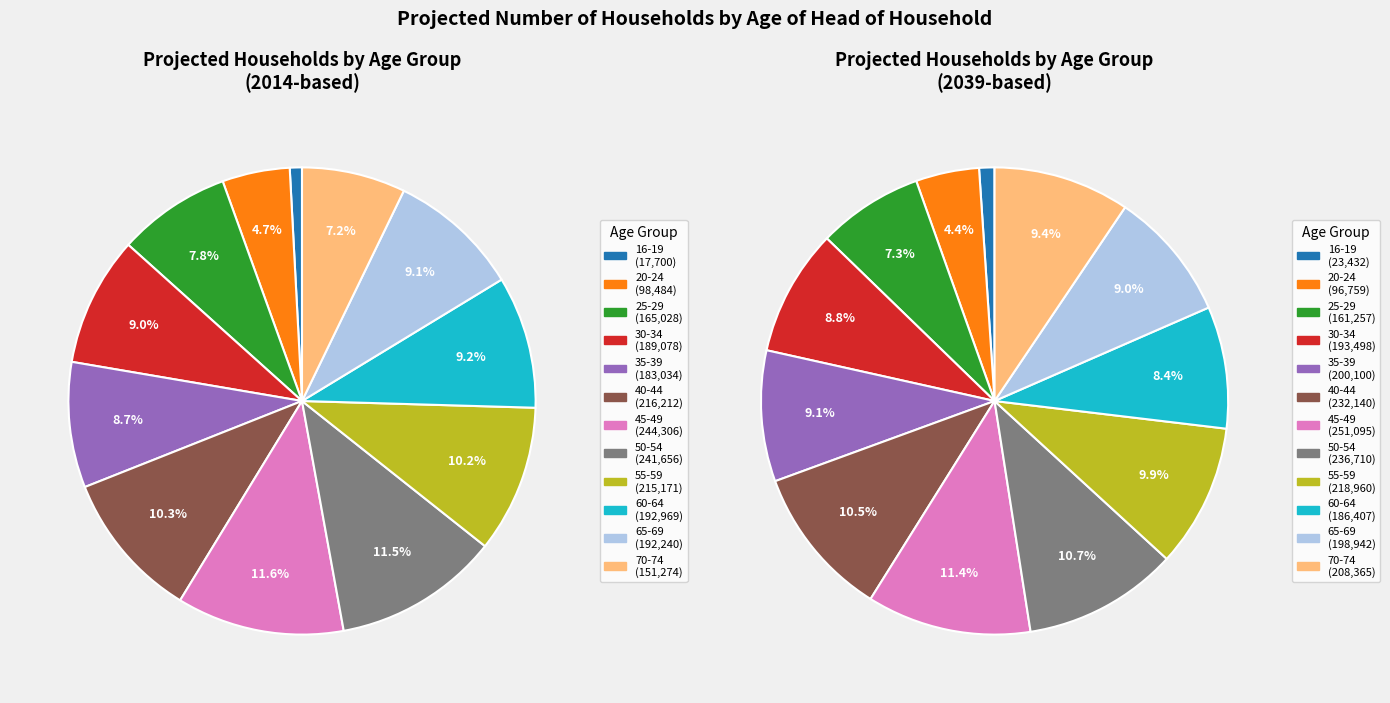

Rank the series by their average value, from lowest to highest.

2014, 2039